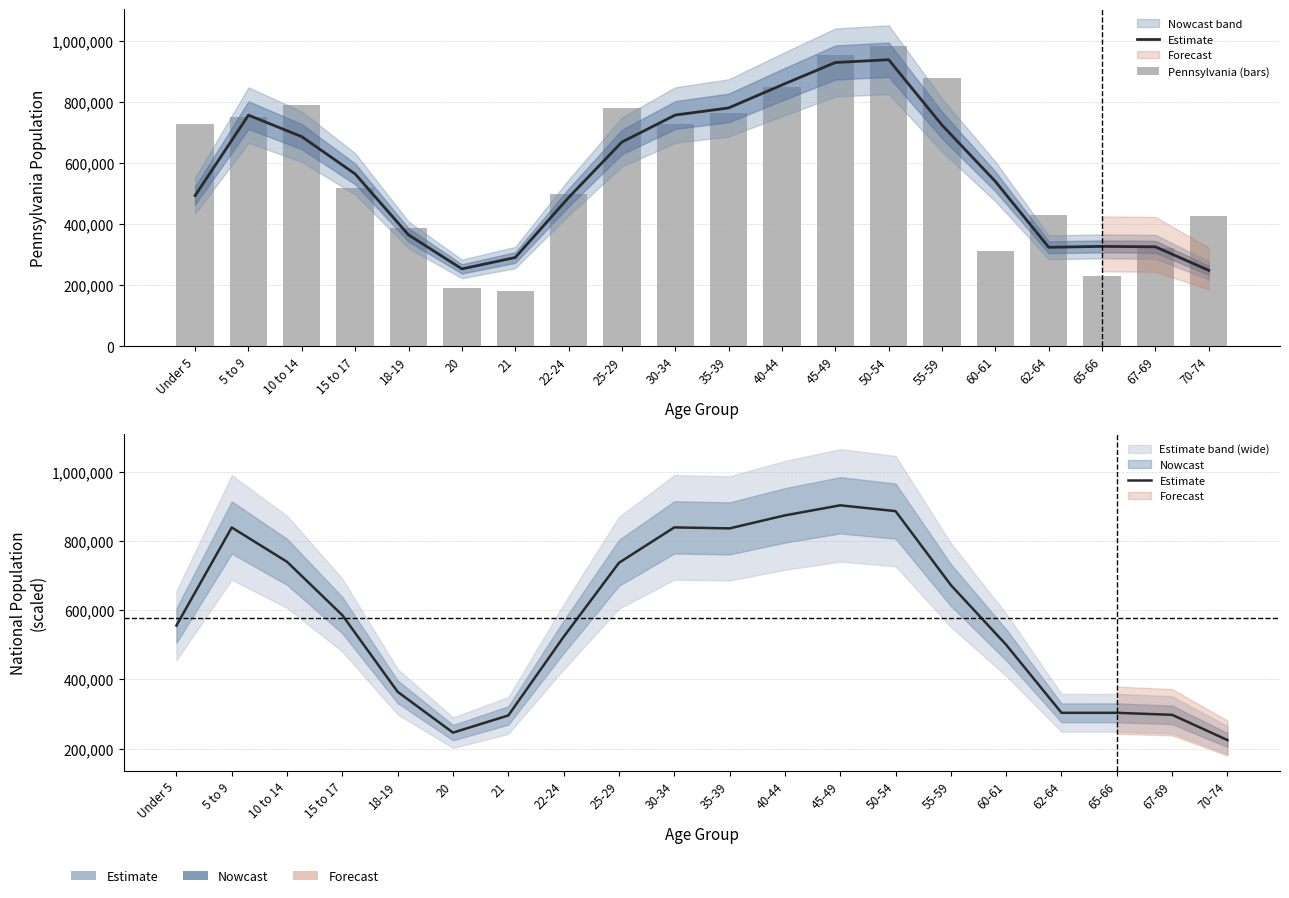

What is the greatest value displayed?

984641.0